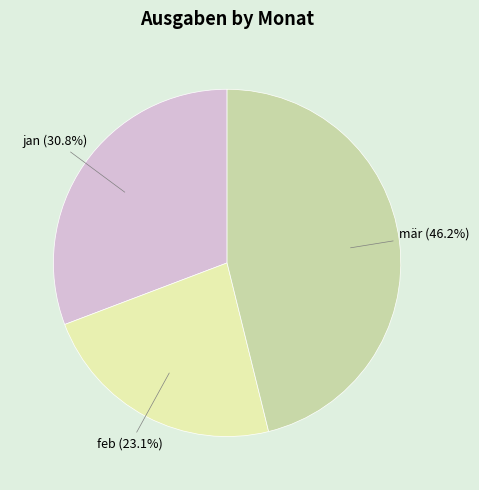

Which slice is the smallest?

feb